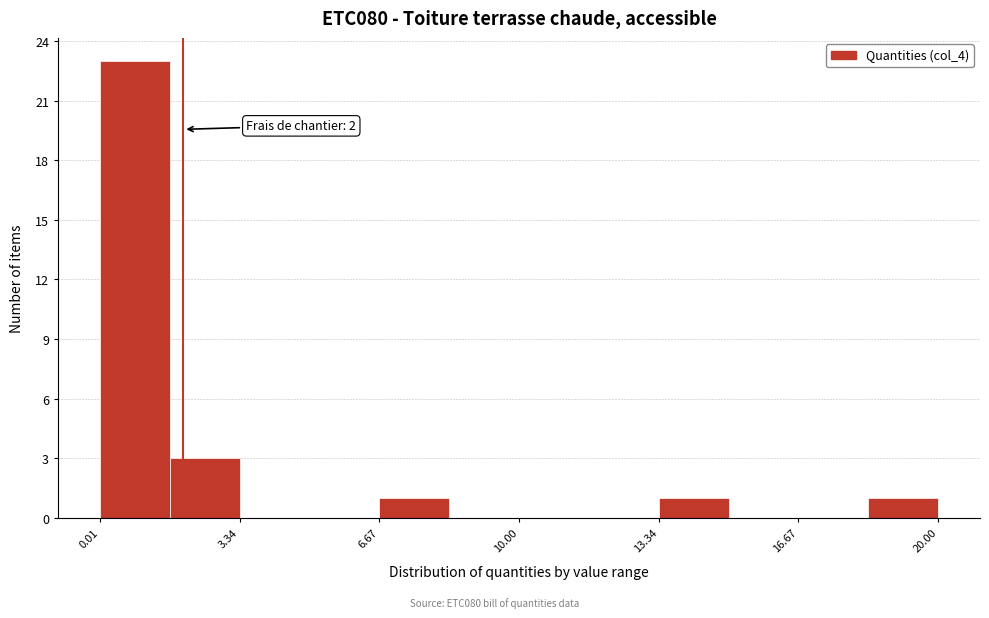

Read against the x-axis, roughly where is the centre of the tallest bar?

1.0